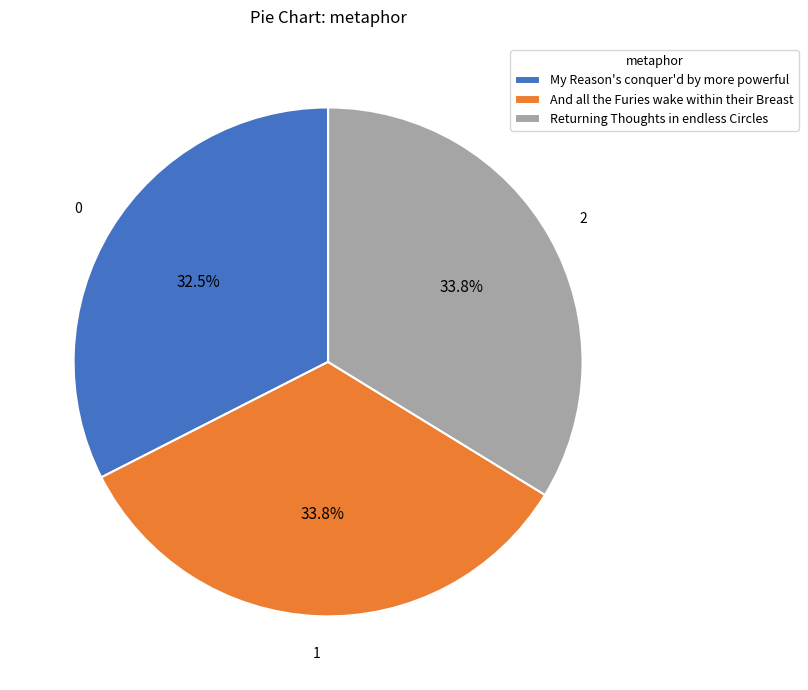

True or false: Returning Thoughts in endless Circles accounts for 34% of the total.

True